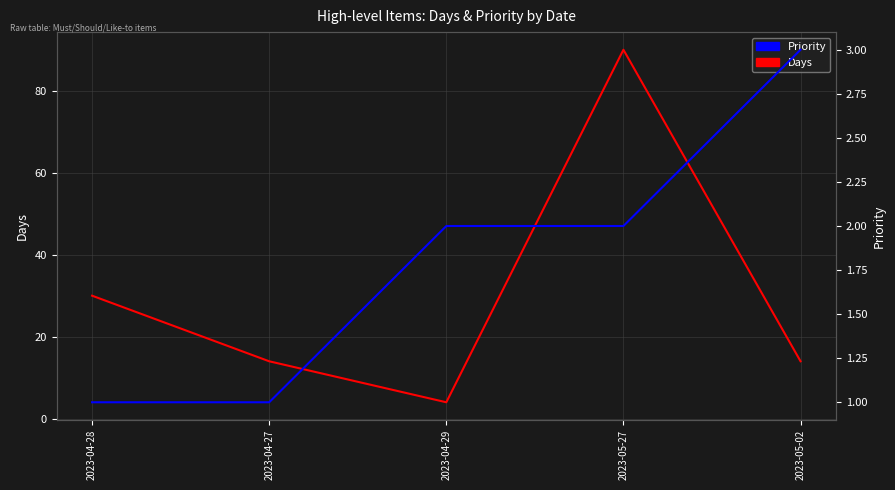

What is the label of the 5th point from the right?

2023-04-28